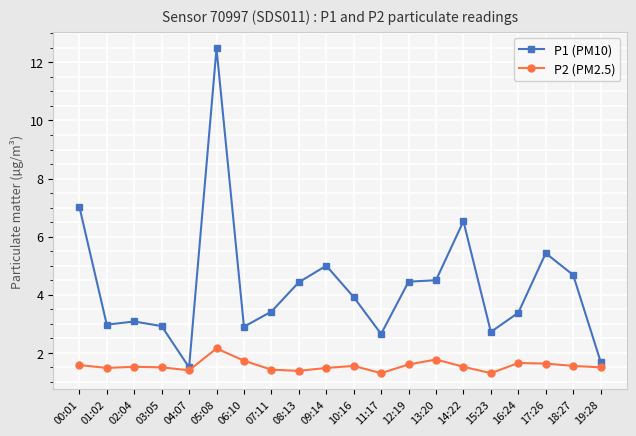

The value of P1 (PM10) at 15:23 is 4.8. True or false?

False